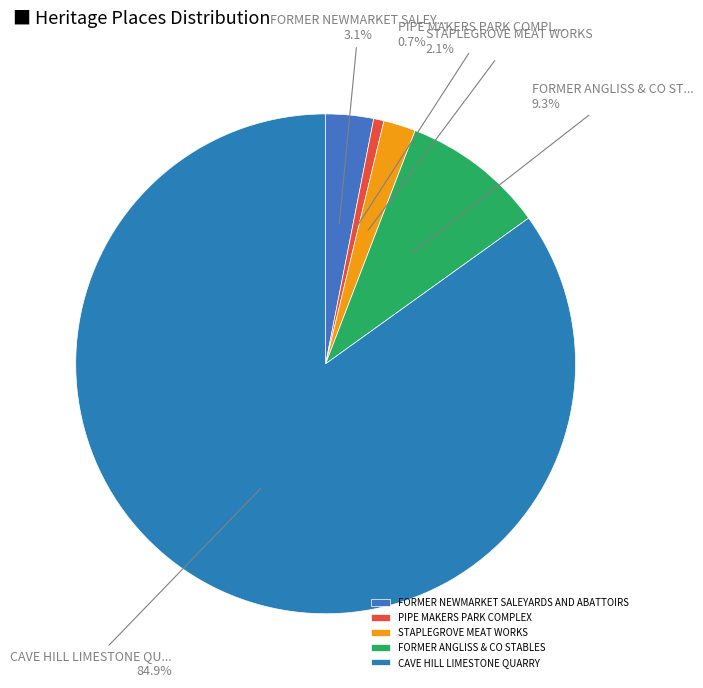

To the nearest percent, what percentage of the pie is CAVE HILL LIMESTONE QUARRY?

85%